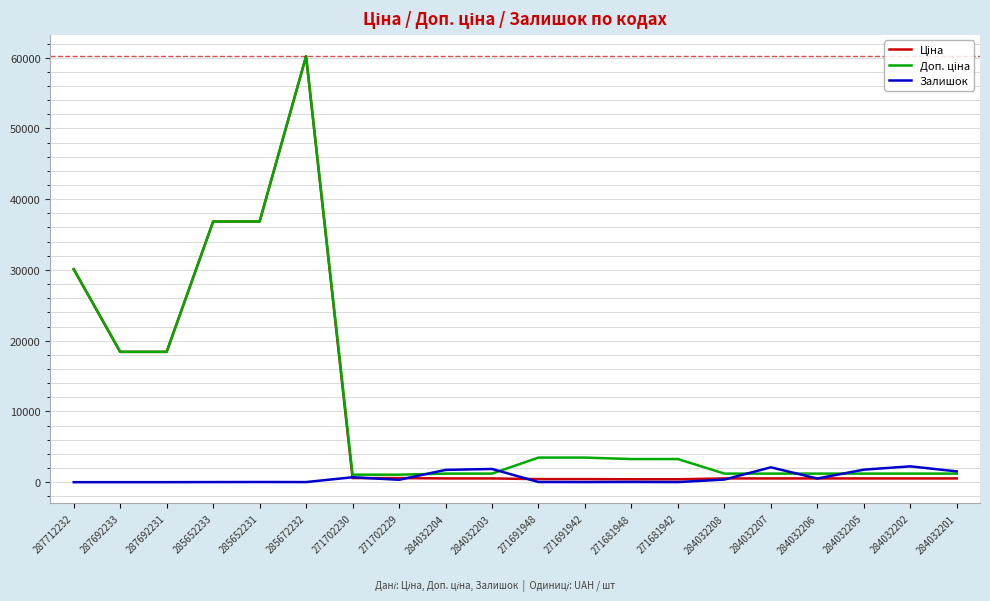

At which category is the sum across all series the highest?

285672232